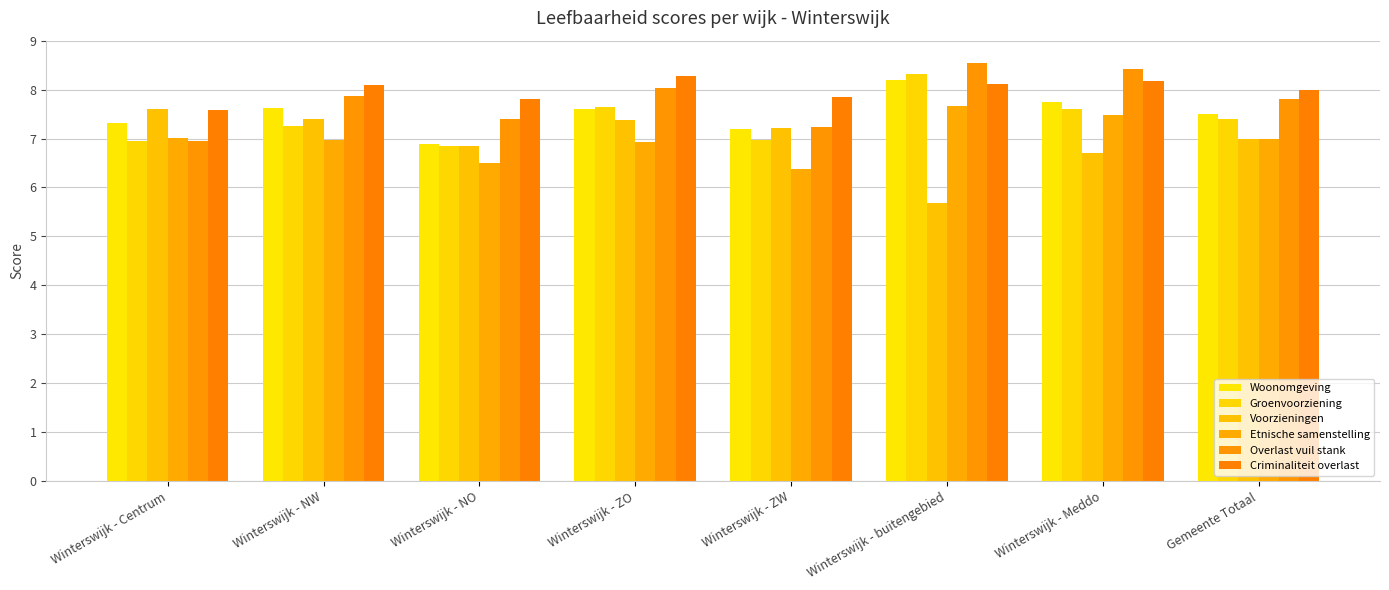

List the series in order of their peak value, lowest first.

Voorzieningen, Etnische samenstelling, Woonomgeving, Criminaliteit overlast, Groenvoorziening, Overlast vuil stank